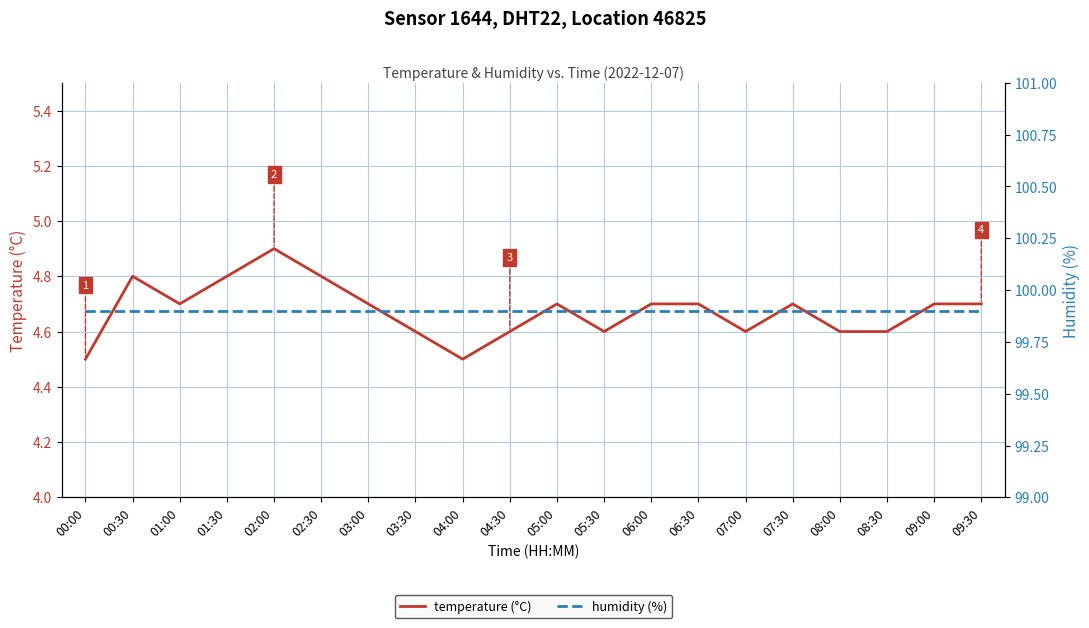

What are all the series names shown in the legend?

temperature (°C), humidity (%)